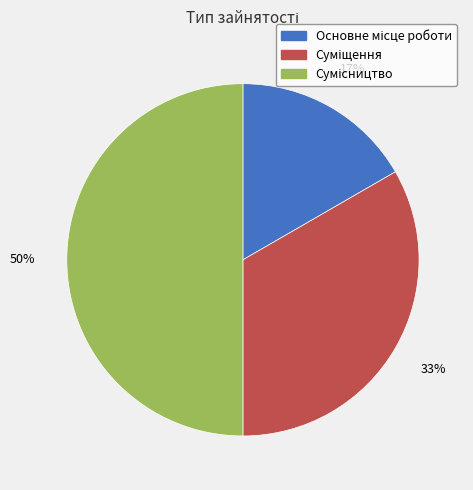

To the nearest percent, what is the average slice percentage?

33%